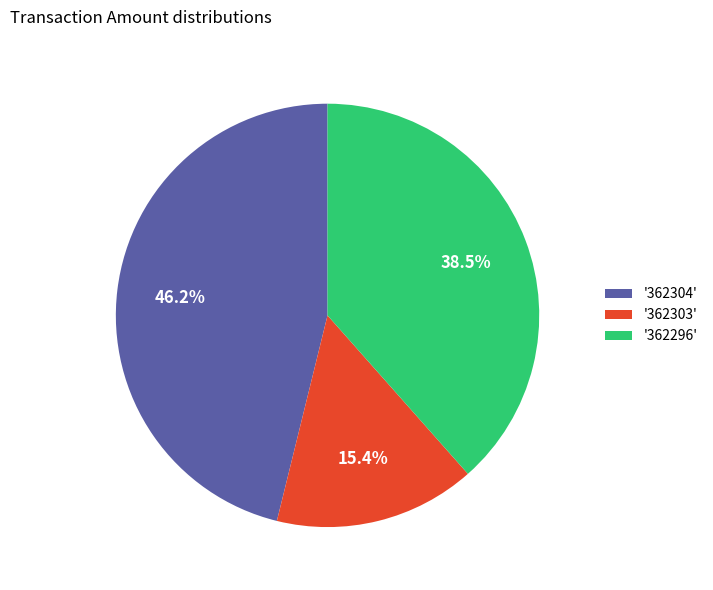

Is there a majority slice in this chart?

No